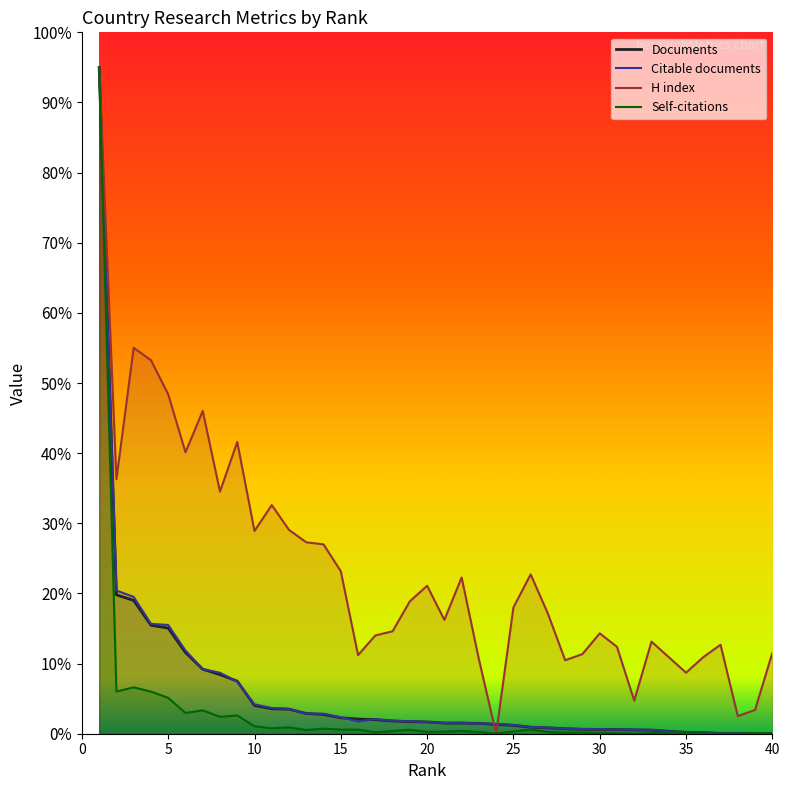

In Self-citations, how many points are higher than both neighbors (excluding endpoints)?

12